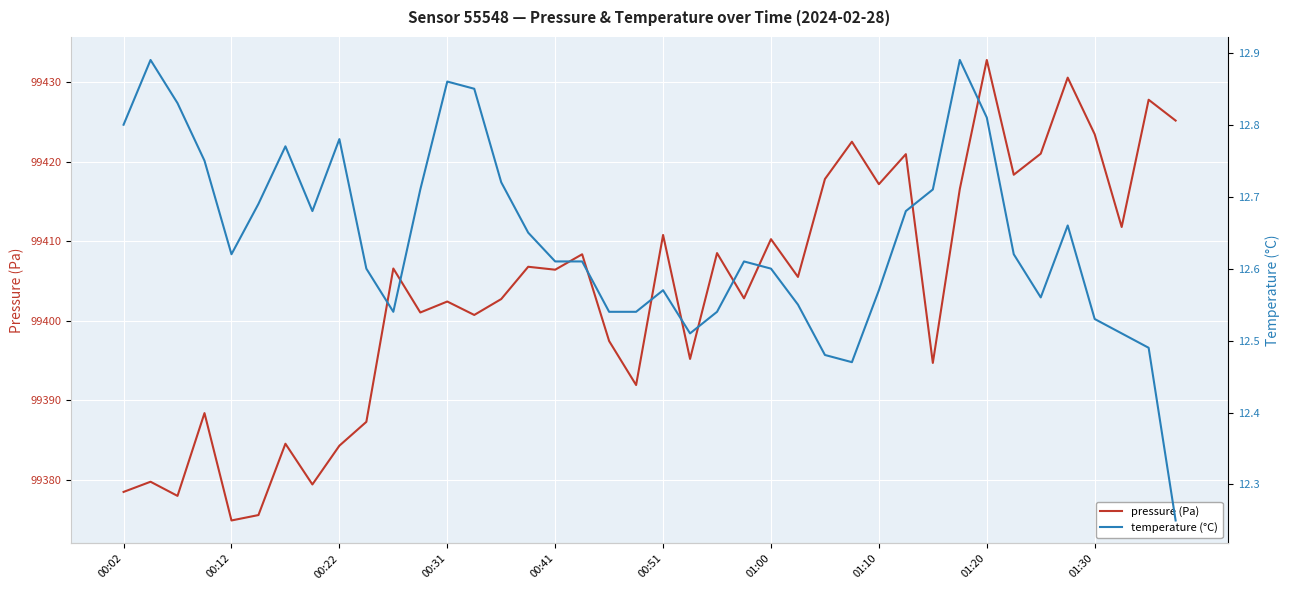

How many lines are shown in the chart?

2